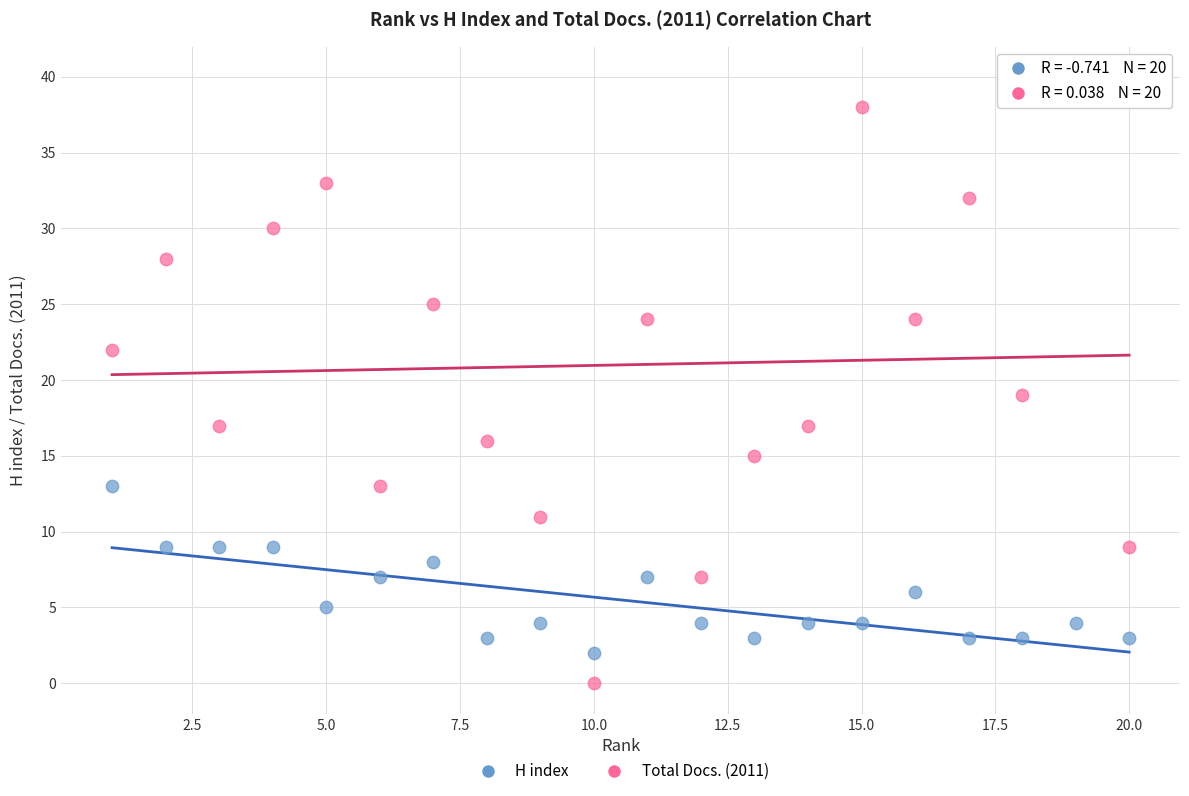

What is the X range (max minus min) for the scatter plot?

19